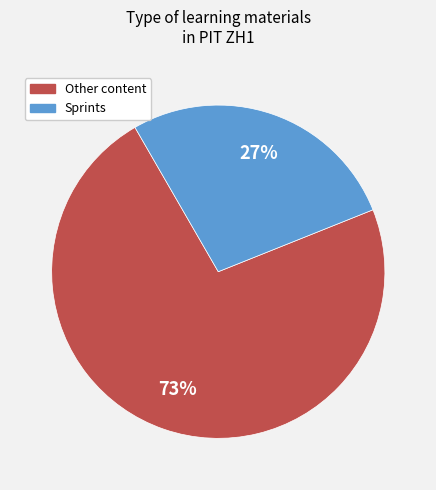

To the nearest percent, what is the average slice percentage?

50%